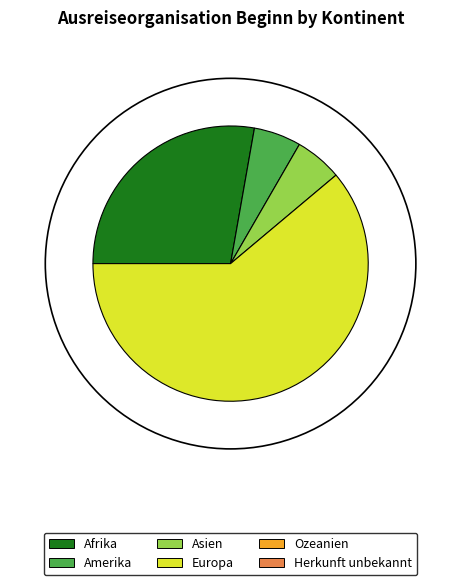

Does any single category account for the majority?

Yes